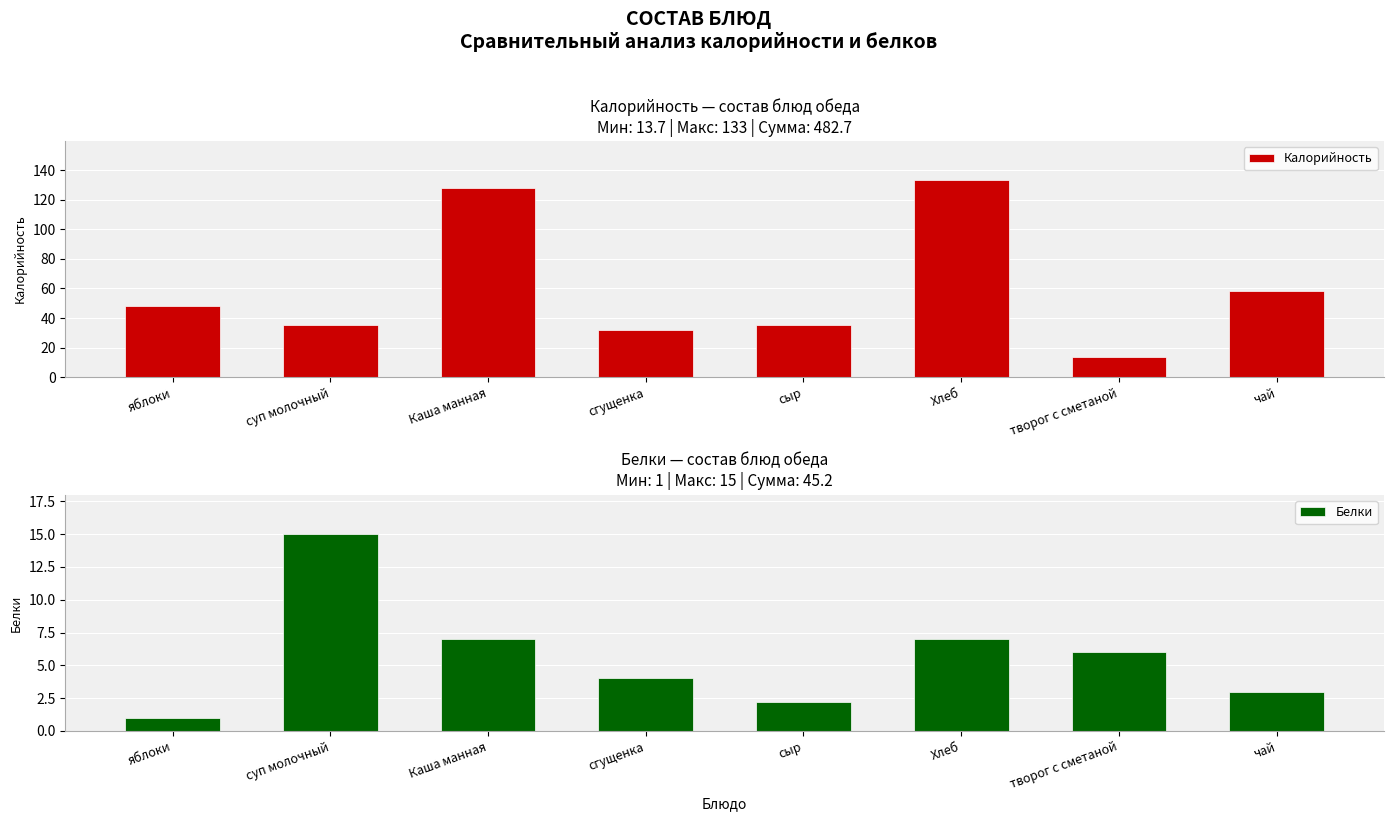

At which label does Белки first exceed 6?

суп молочный